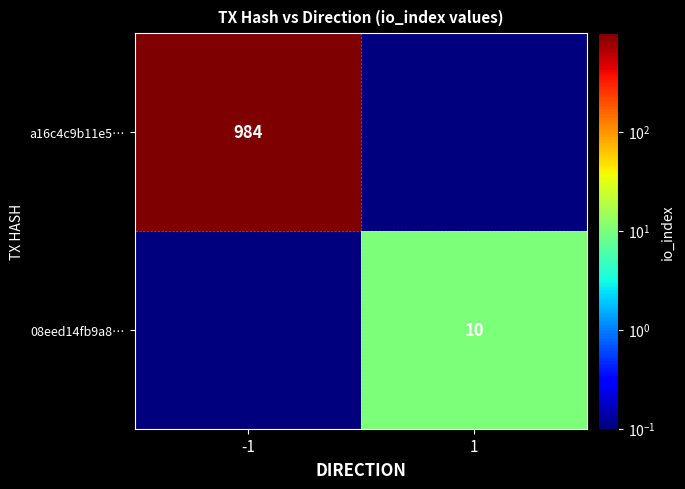

The a16c4c9b11e5… series shows 984.0 at -1. True or false?

True